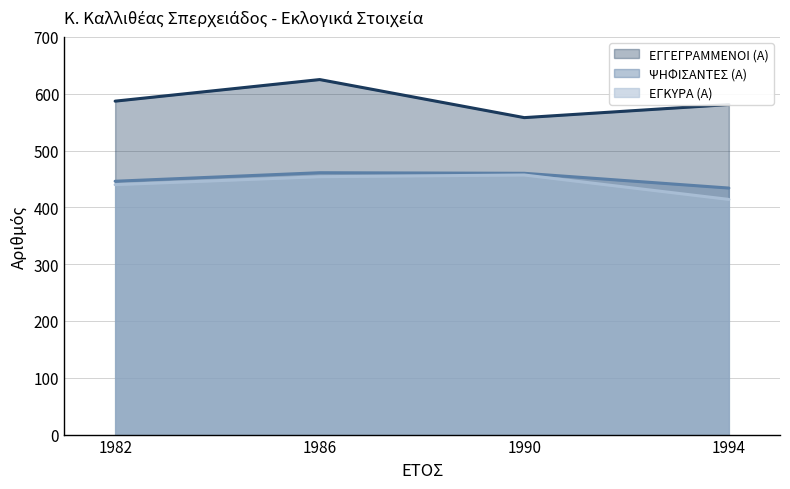

At which label does ΕΓΚΥΡΑ (Α) first exceed 454?

1990